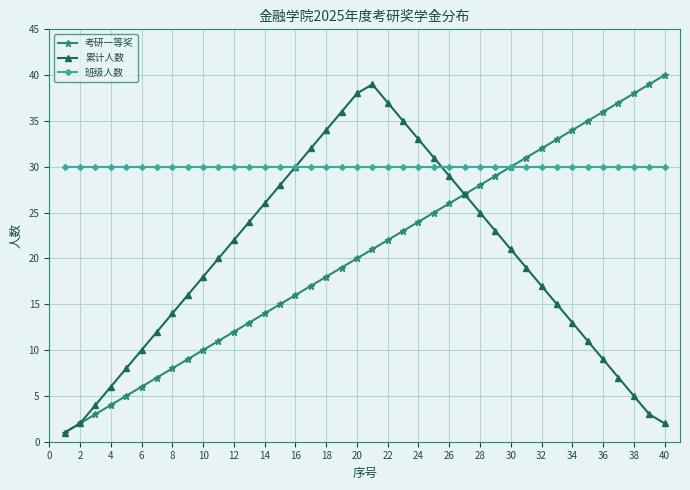

List the series in order of their peak value, highest first.

考研一等奖, 累计人数, 班级人数